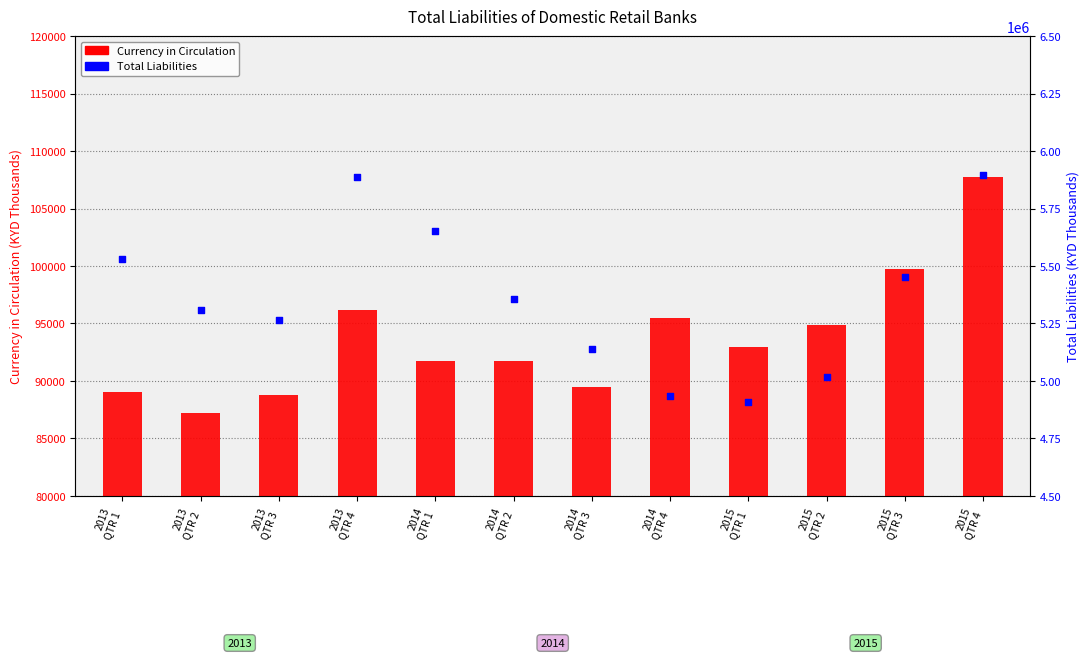

At how many categories does at least one series exceed 2193347?

12